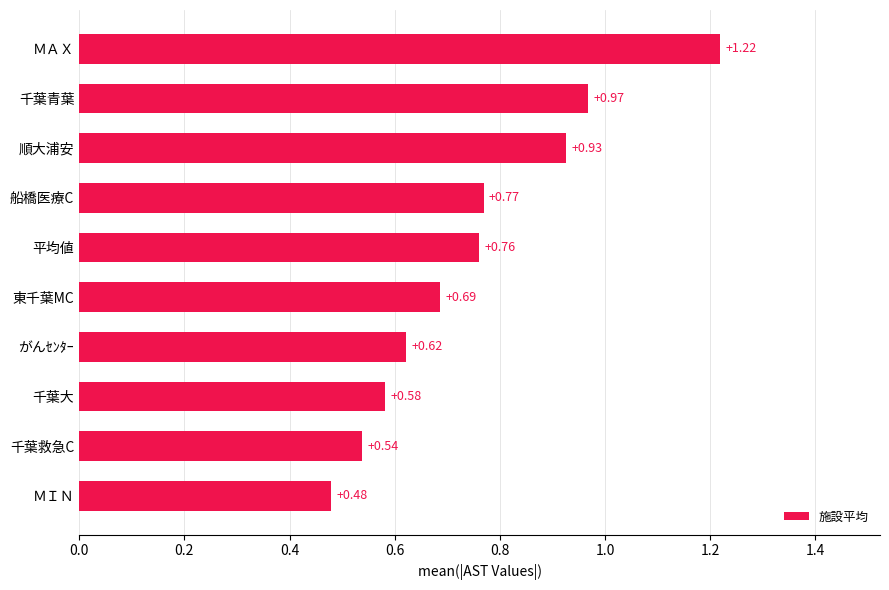

What is the difference between the values at ＭＡＸ and 順大浦安?

0.3